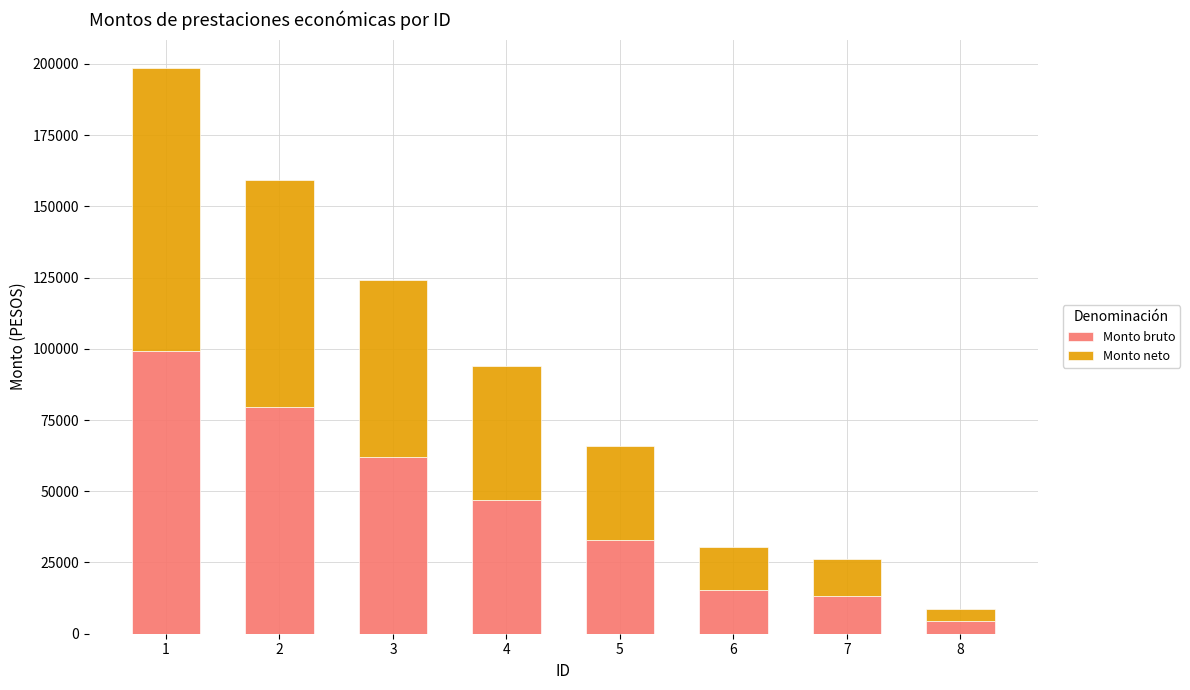

At which category is the sum across all series the highest?

1